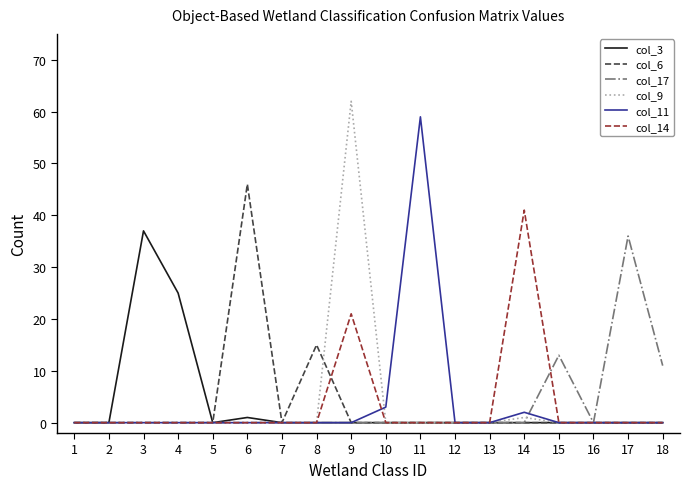

At which category is the sum across all series the highest?

9